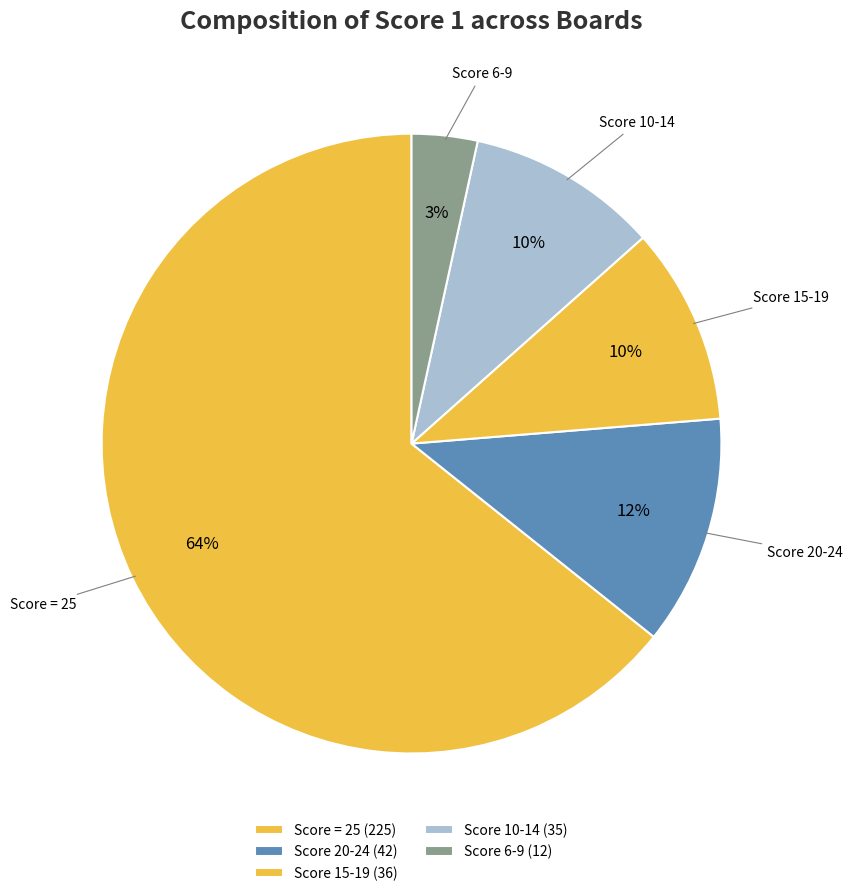

How many segments does this pie chart have?

5